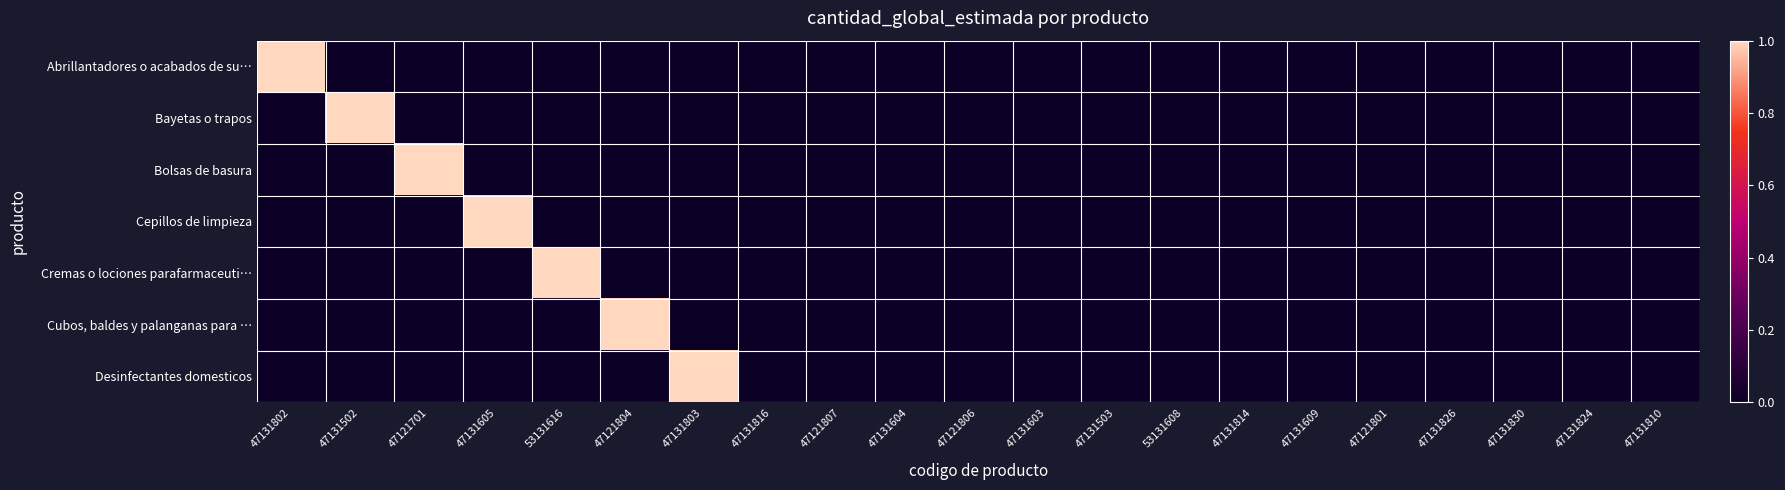

Which series has the largest range (max minus min)?

Abrillantadores o acabados de su…